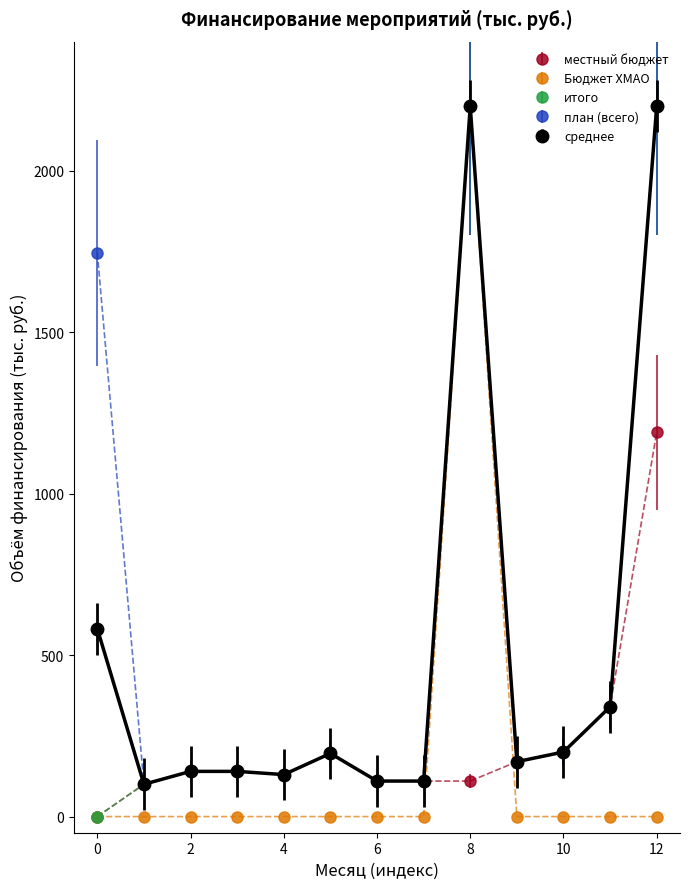

True or false: Бюджет ХМАО has more than 0 interior local peaks.

True